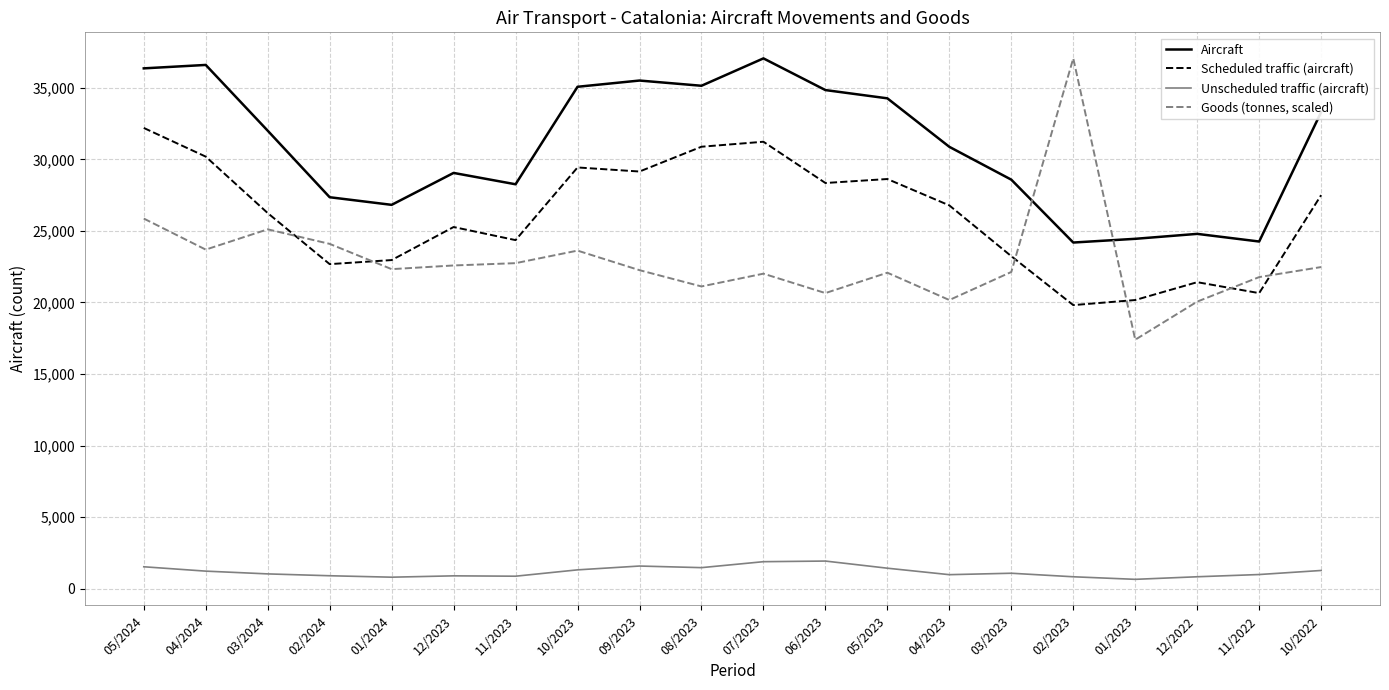

Is it true that Scheduled traffic (aircraft) equals 26783.0 at 04/2023?

True